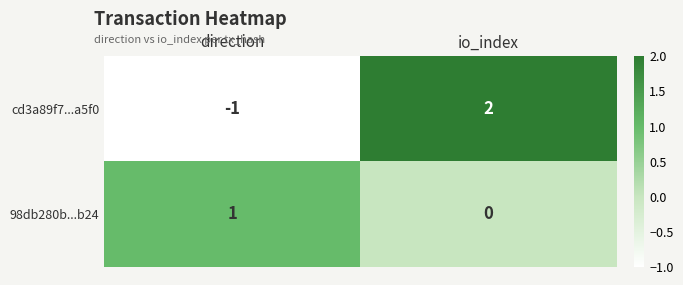

At which category is the sum across all series the highest?

io_index